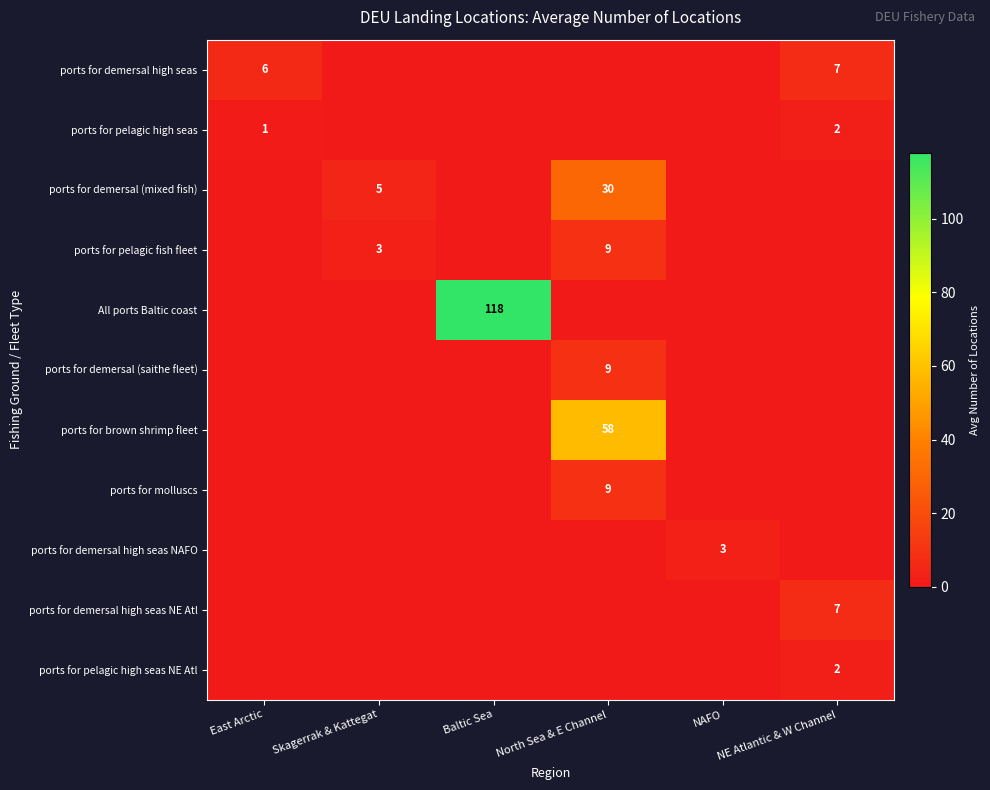

How many distinct data groups are displayed?

11